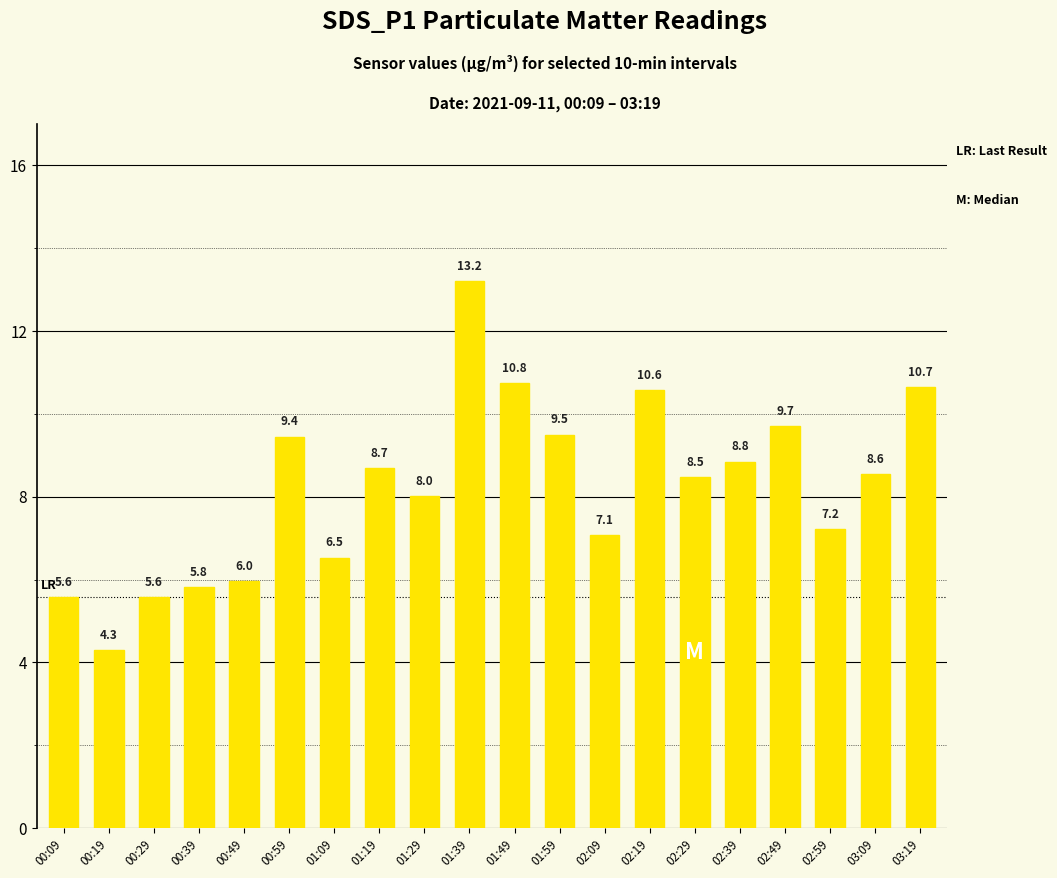

What position from the left is 02:59?

18